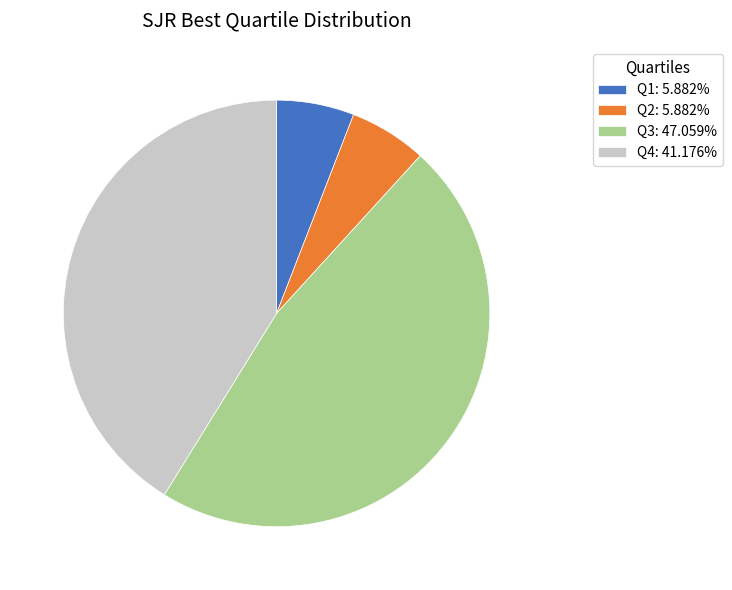

The Q3 slice represents 47% of the pie. True or false?

True